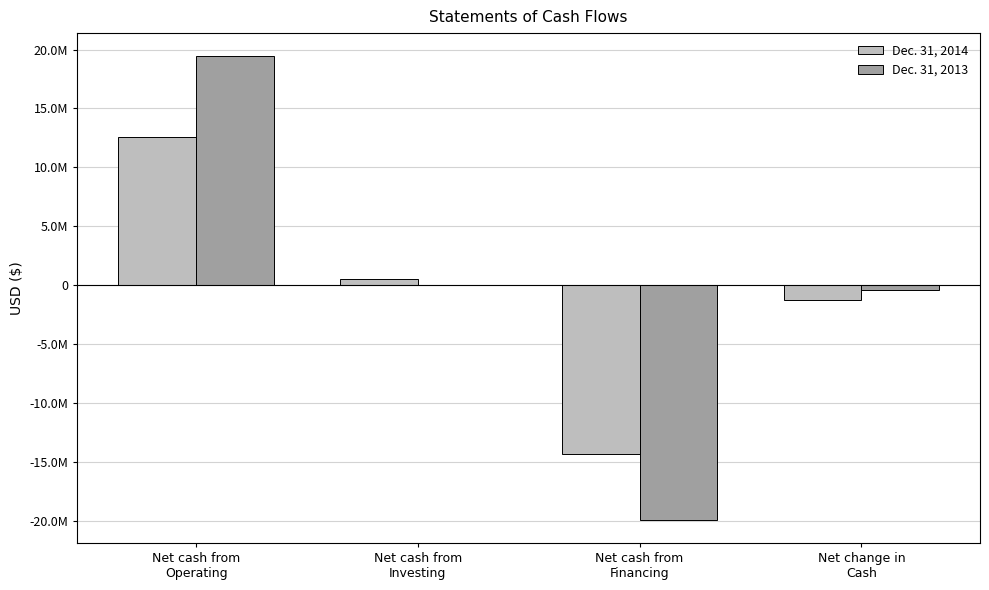

How many bars are there in total?

8